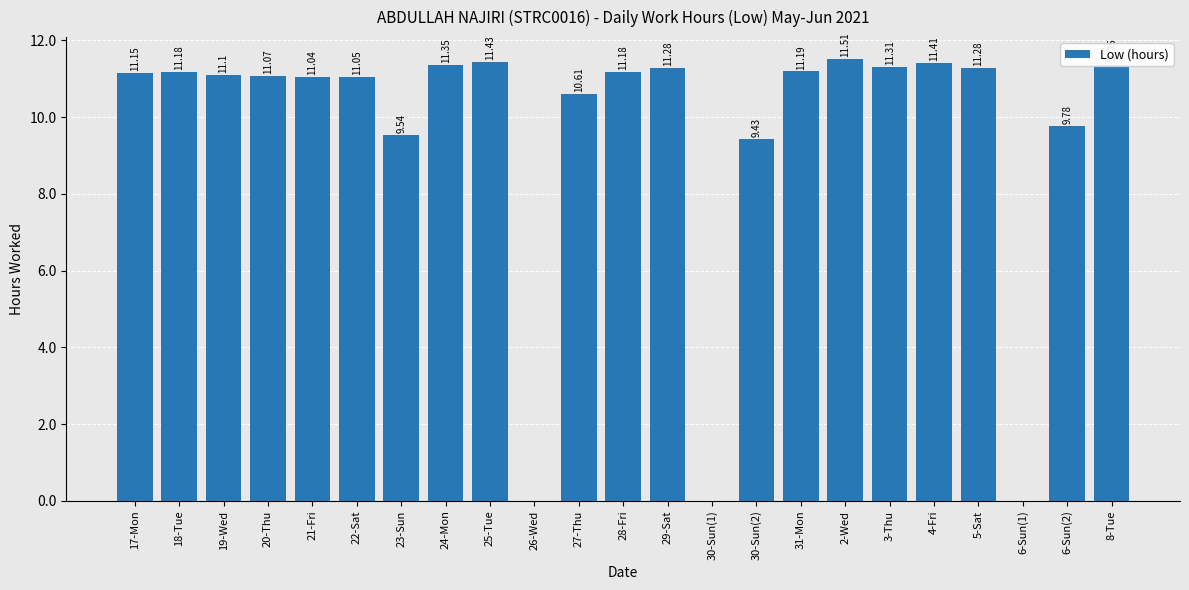

What is the change in value from 27-Thu to 3-Thu?

+0.7